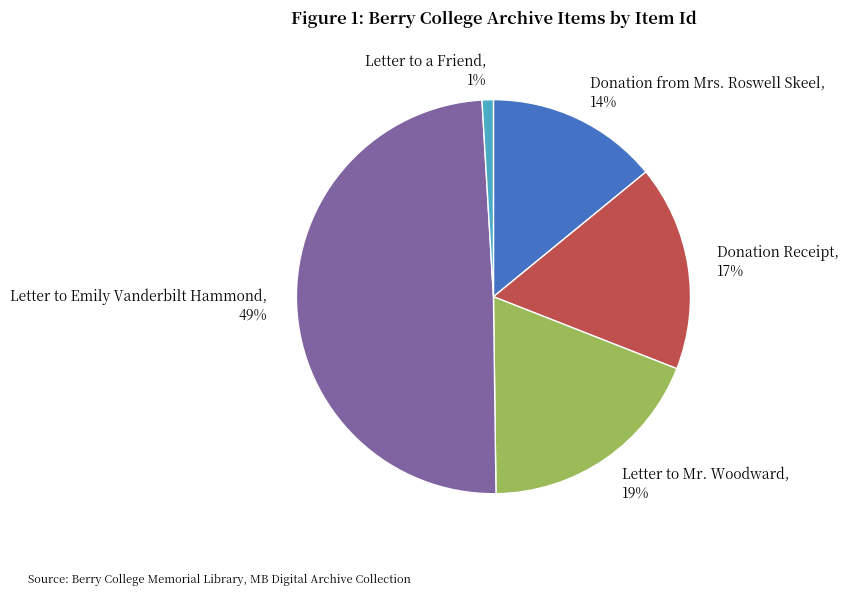

How many slices are in this pie chart?

5